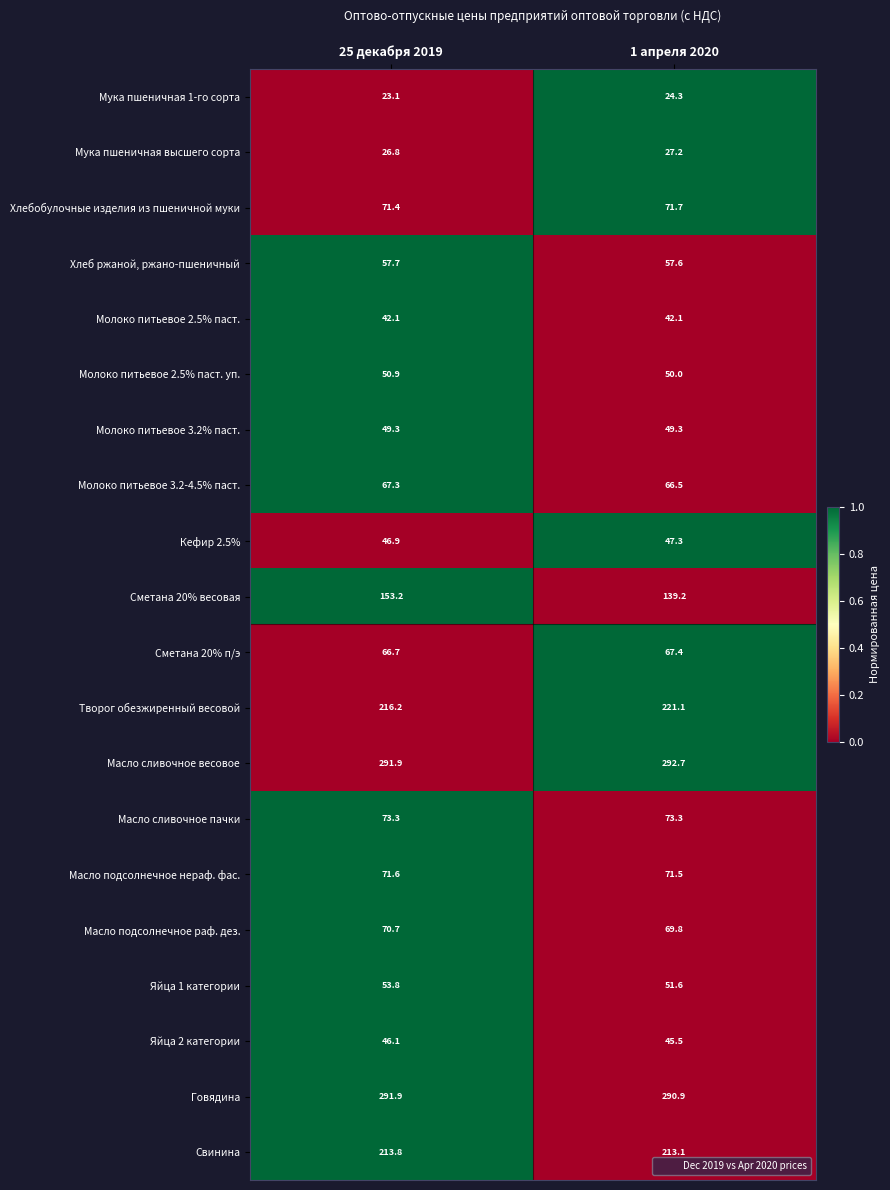

Rank the series by their maximum value, from lowest to highest.

Мука пшеничная 1-го сорта, Мука пшеничная высшего сорта, Молоко питьевое 2.5% паст., Яйца 2 категории, Кефир 2.5%, Молоко питьевое 3.2% паст., Молоко питьевое 2.5% паст. уп., Яйца 1 категории, Хлеб ржаной, ржано-пшеничный, Молоко питьевое 3.2-4.5% паст., Сметана 20% п/э, Масло подсолнечное раф. дез., Масло подсолнечное нераф. фас., Хлебобулочные изделия из пшеничной муки, Масло сливочное пачки, Сметана 20% весовая, Свинина, Творог обезжиренный весовой, Говядина, Масло сливочное весовое